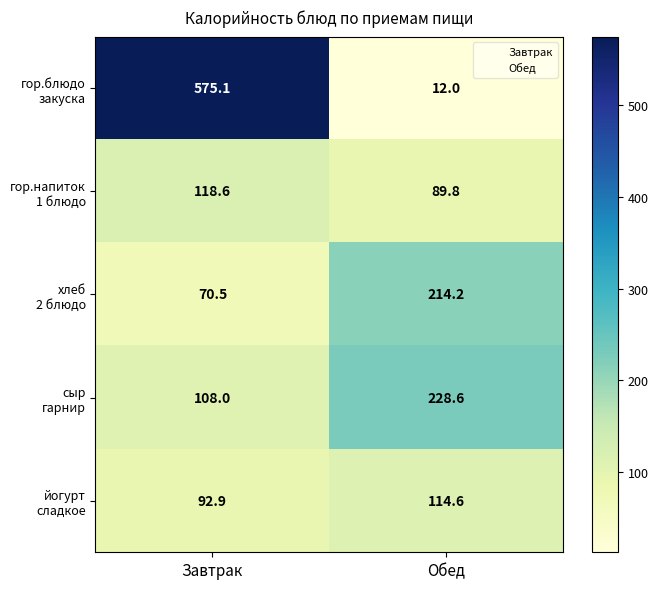

What is the minimum value shown in the chart?

12.0